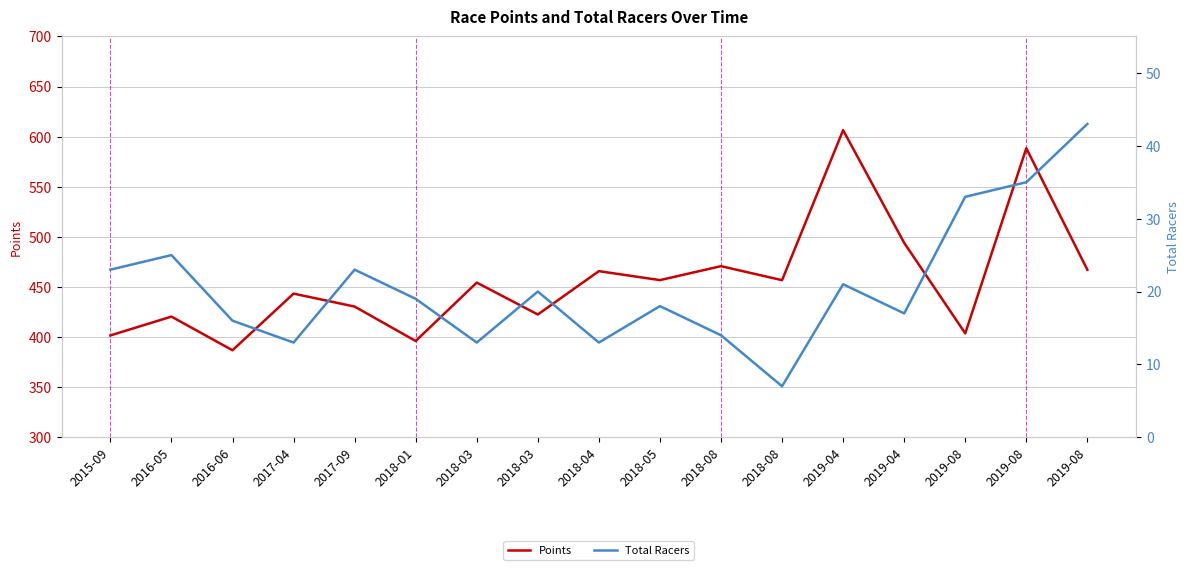

True or false: Points and Total Racers cross at least once.

False